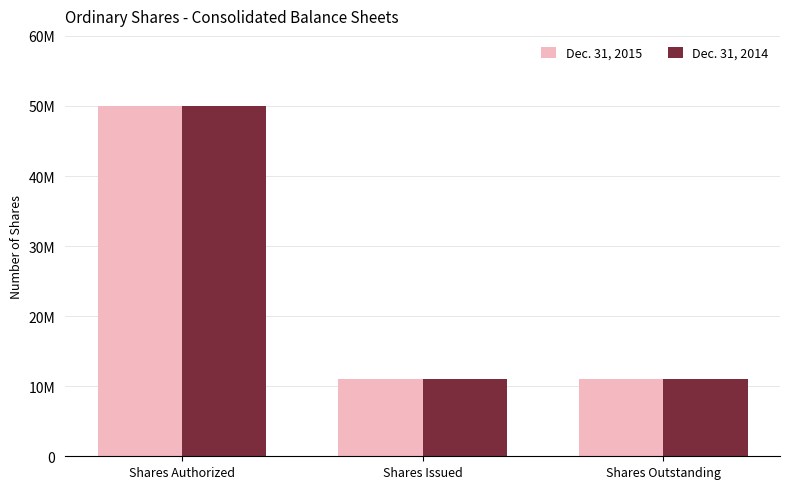

Reading left to right, transcribe all the data shown in this chart.

Dec. 31, 2015: 50000000	11100453	11100453
Dec. 31, 2014: 50000000	11100453	11100453